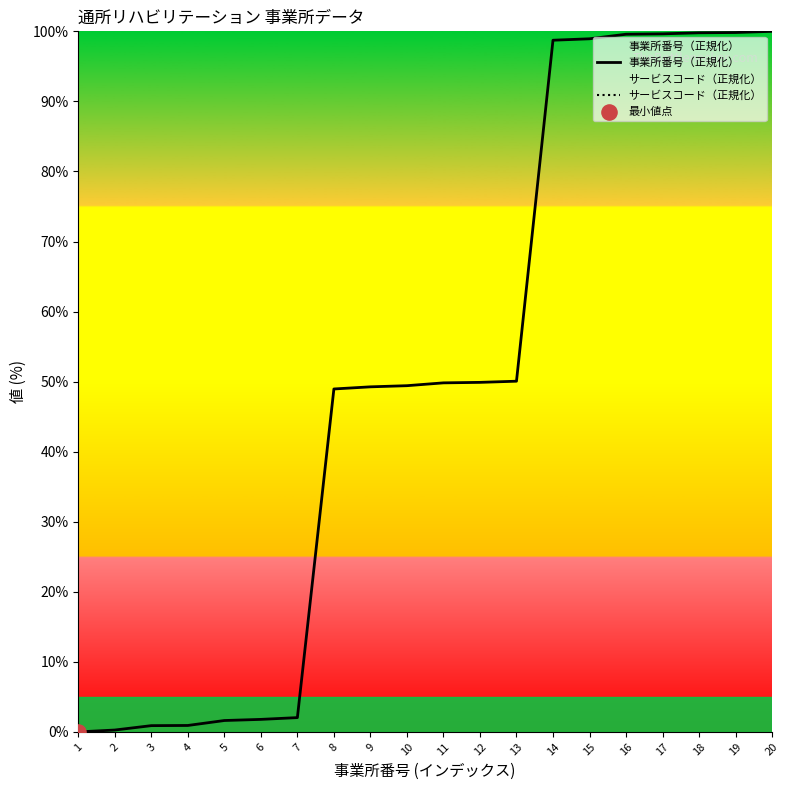

What is the total value across all series at 5?

161.6